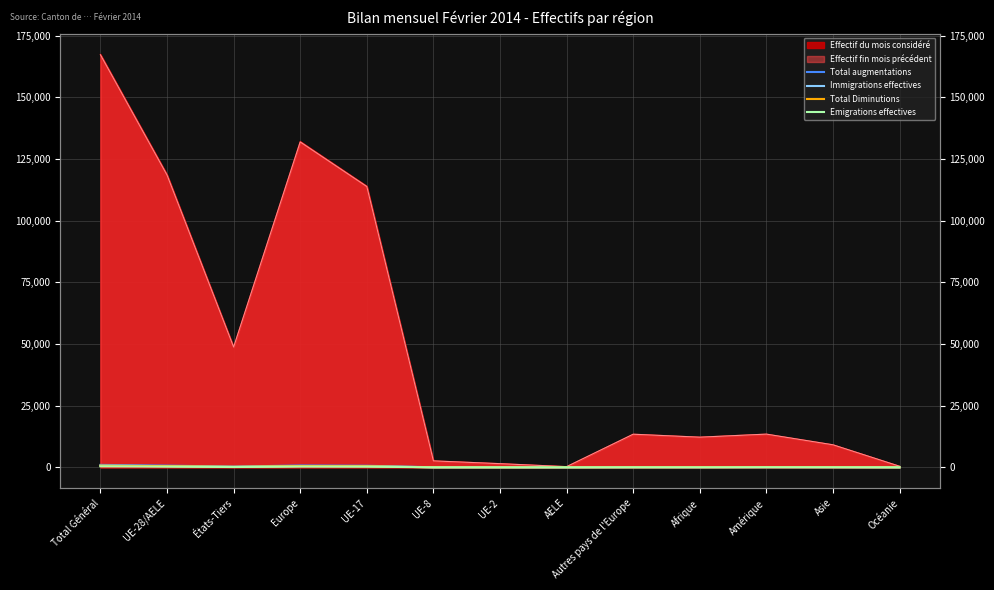

At which label does Emigrations effectives reach its minimum?

UE-2